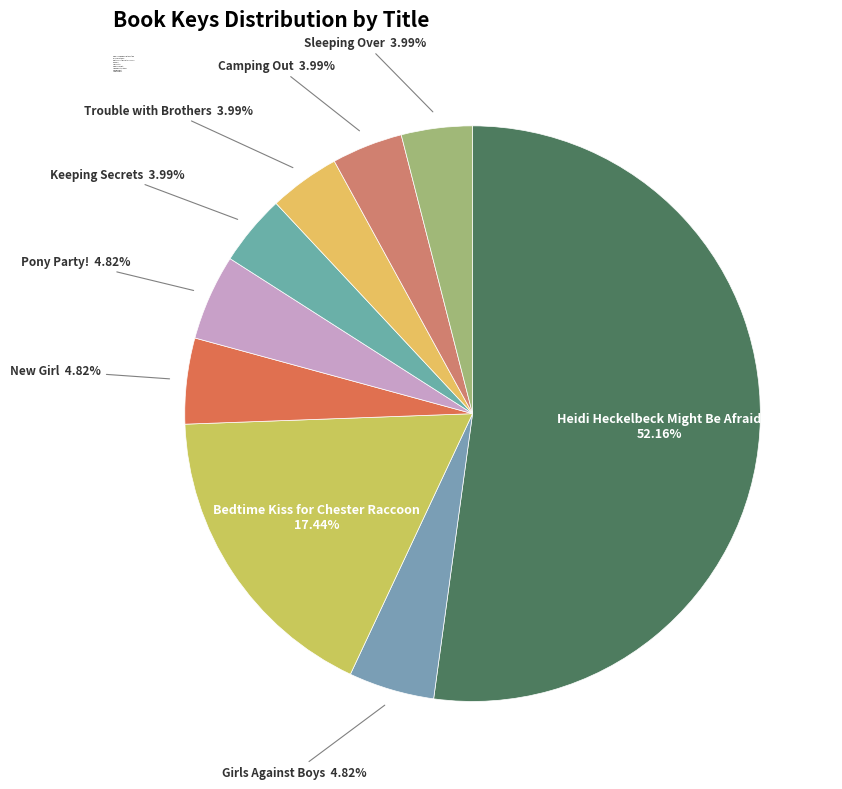

Which slice is the largest?

Heidi Heckelbeck Might Be Afraid